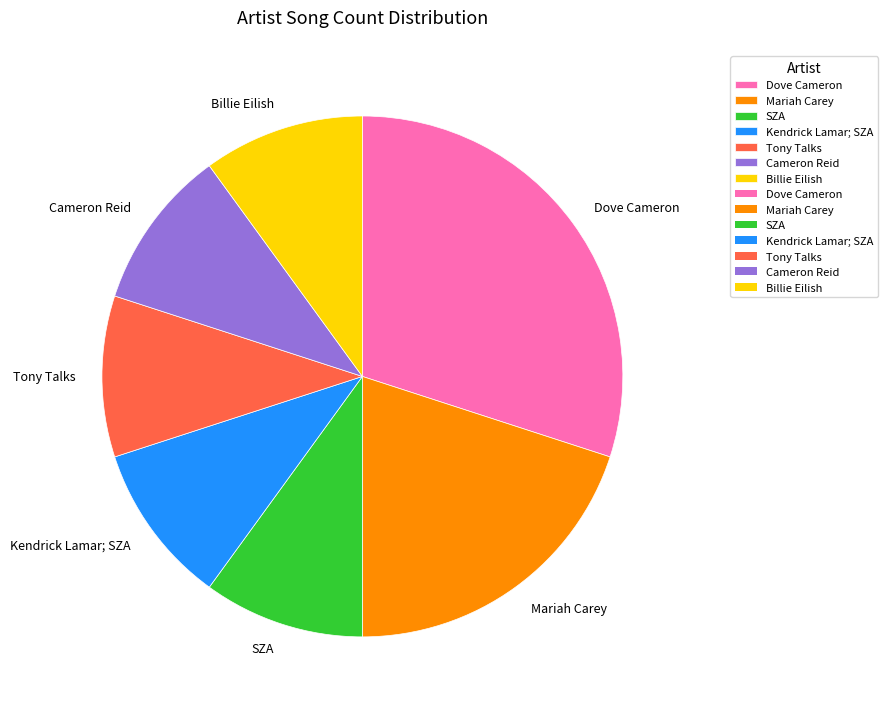

Is Billie Eilish the majority of the pie?

No